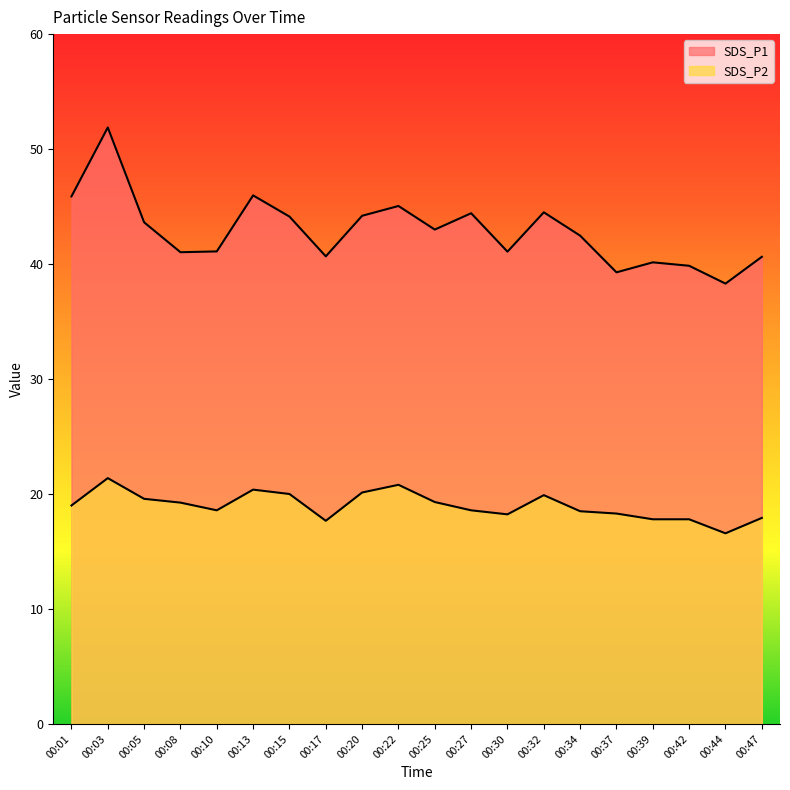

Reading left to right, list all the values displayed in this chart.

SDS_P1: 00:01=45.9	00:03=51.9	00:05=43.6	00:08=41.0	00:10=41.1	00:13=46.0	00:15=44.1	00:17=40.7	00:20=44.2	00:22=45.0	00:25=43.0	00:27=44.4	00:30=41.1	00:32=44.5	00:34=42.5	00:37=39.3	00:39=40.1	00:42=39.9	00:44=38.3	00:47=40.6
SDS_P2: 00:01=19.0	00:03=21.4	00:05=19.6	00:08=19.2	00:10=18.6	00:13=20.4	00:15=20.0	00:17=17.7	00:20=20.1	00:22=20.8	00:25=19.3	00:27=18.6	00:30=18.2	00:32=19.9	00:34=18.5	00:37=18.3	00:39=17.8	00:42=17.8	00:44=16.6	00:47=17.9